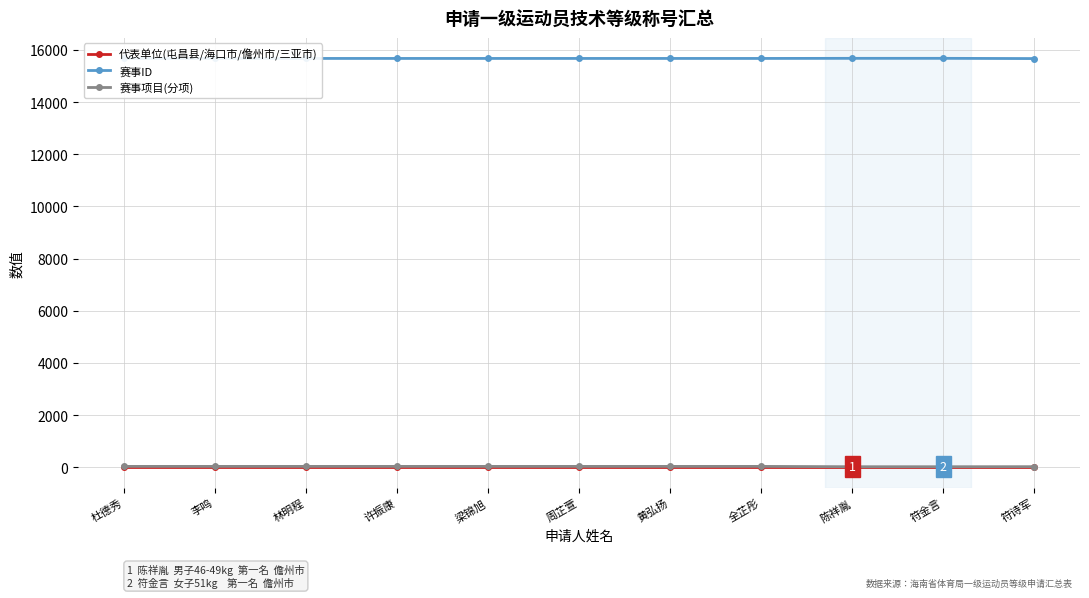

How many values in the 赛事项目(分项) series exceed 35?

8